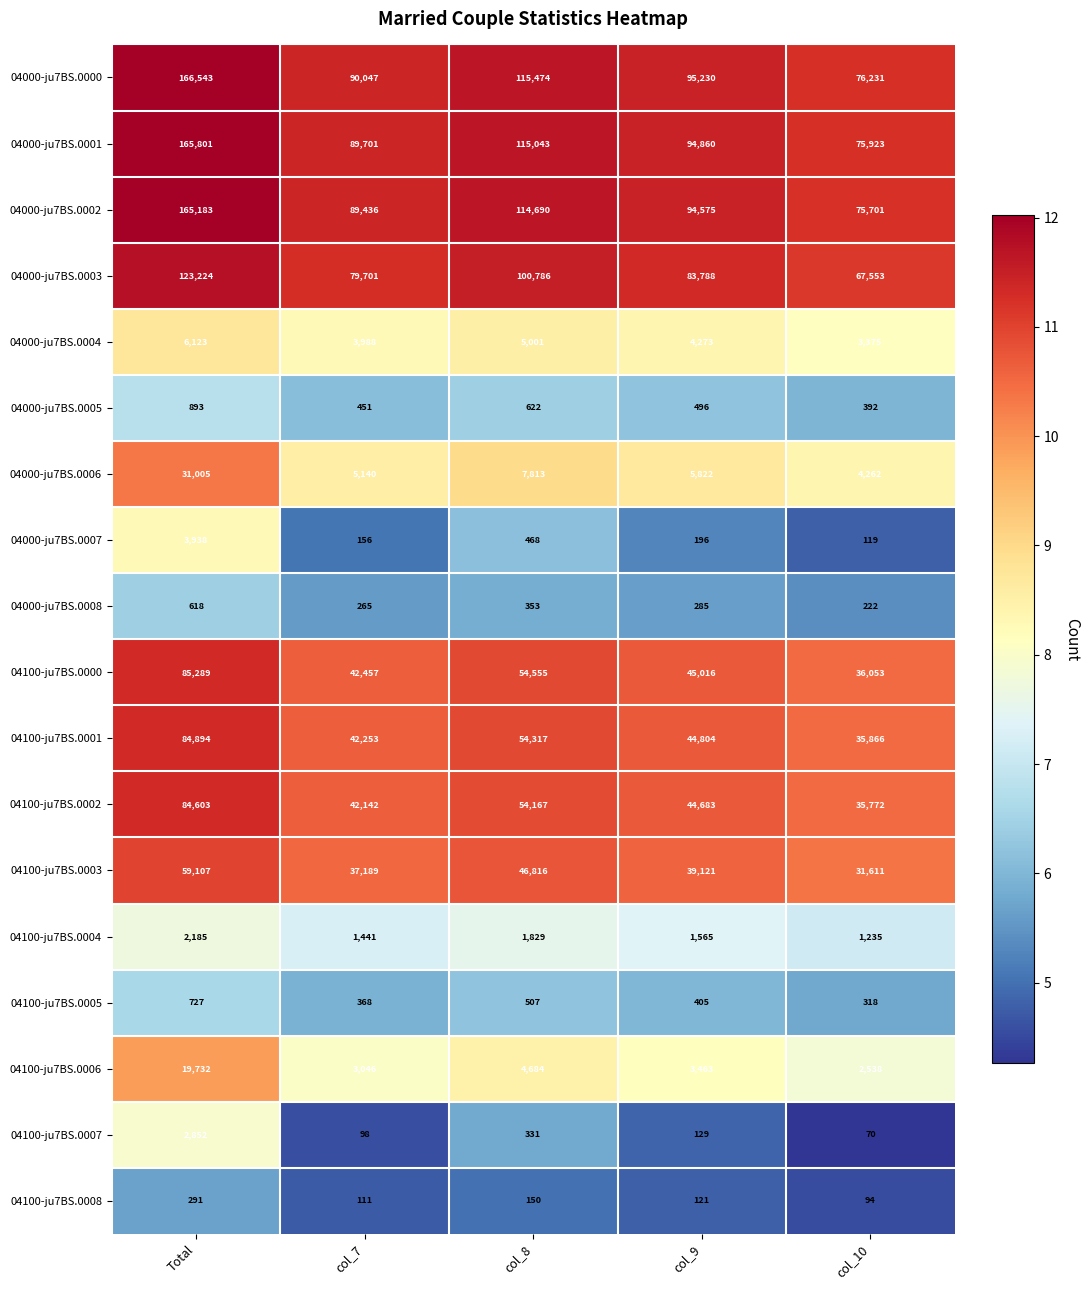

What is the smallest value displayed?

70